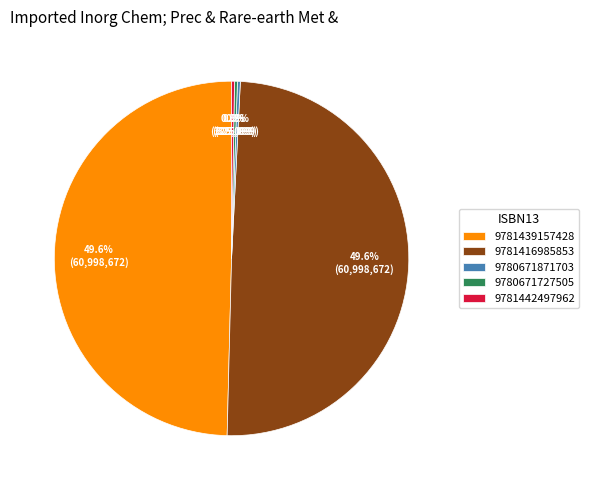

Does any single category account for the majority?

No